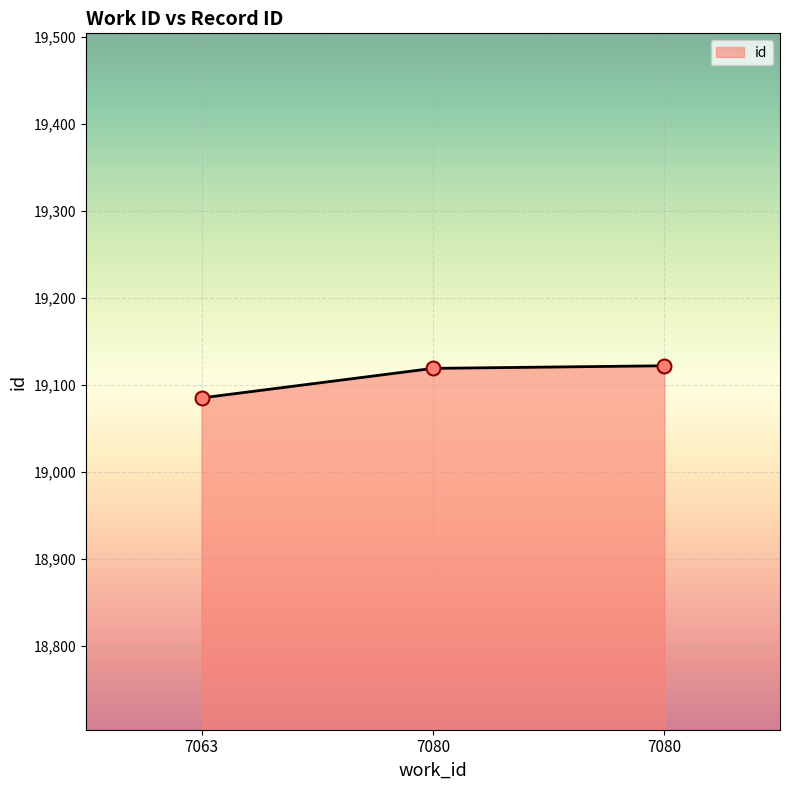

Rank the categories by value from highest to lowest.

7080, 7080, 7063